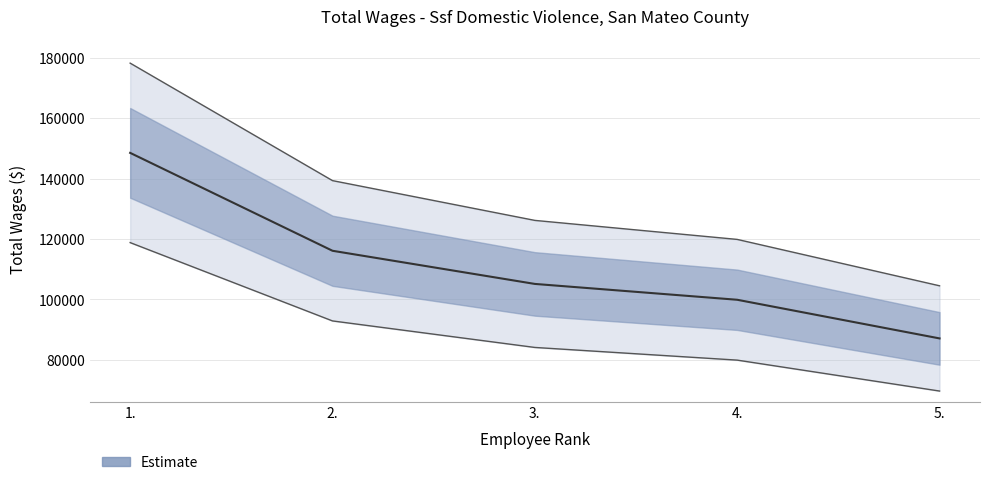

The chart shows a value of 32915.5 at 3.. True or false?

False